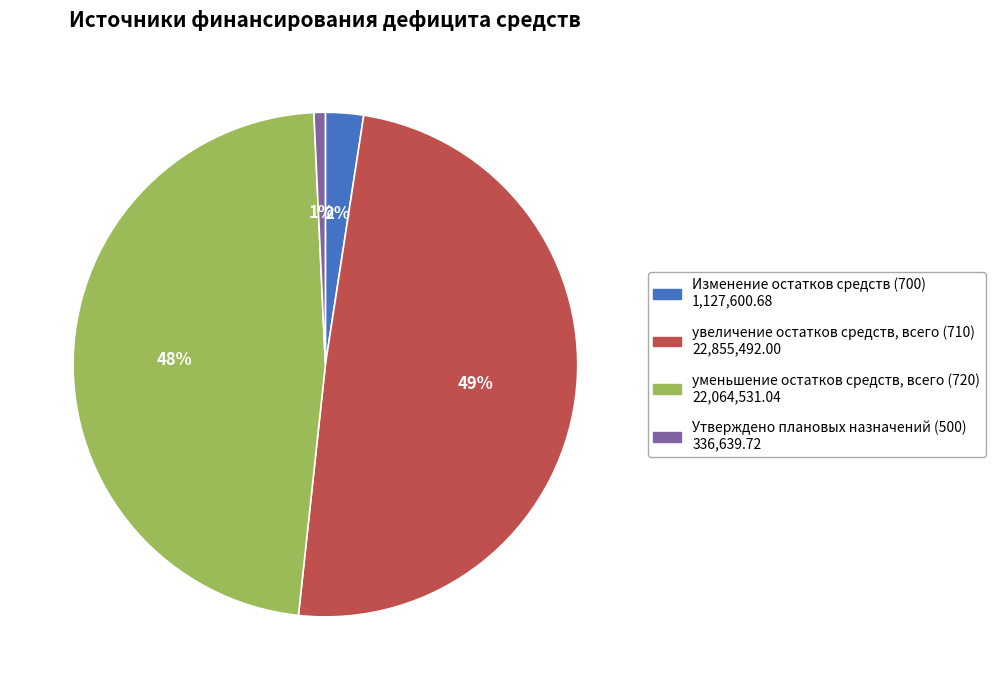

To the nearest percent, what is the average slice percentage?

25%